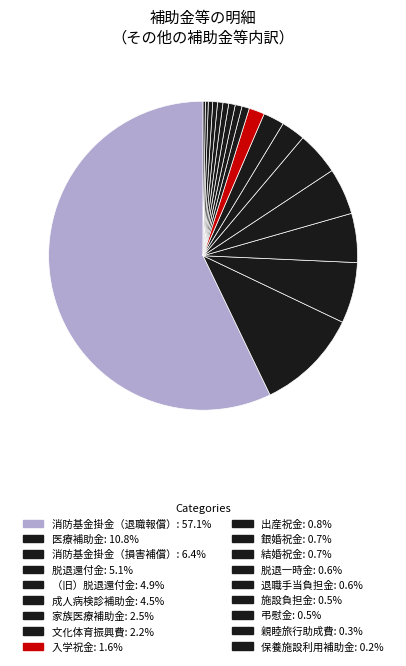

To the nearest percent, what is the combined percentage of 脱退還付金 and 保養施設利用補助金?

5%